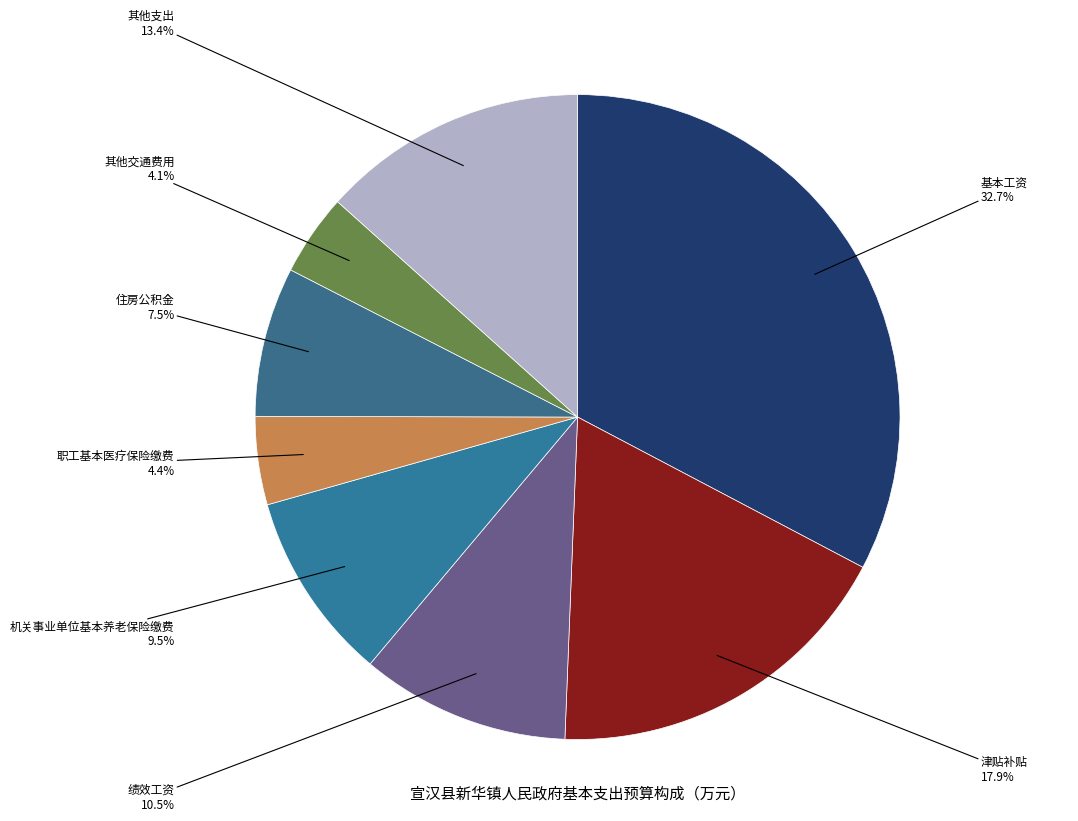

To the nearest percent, what is the average slice percentage?

12%